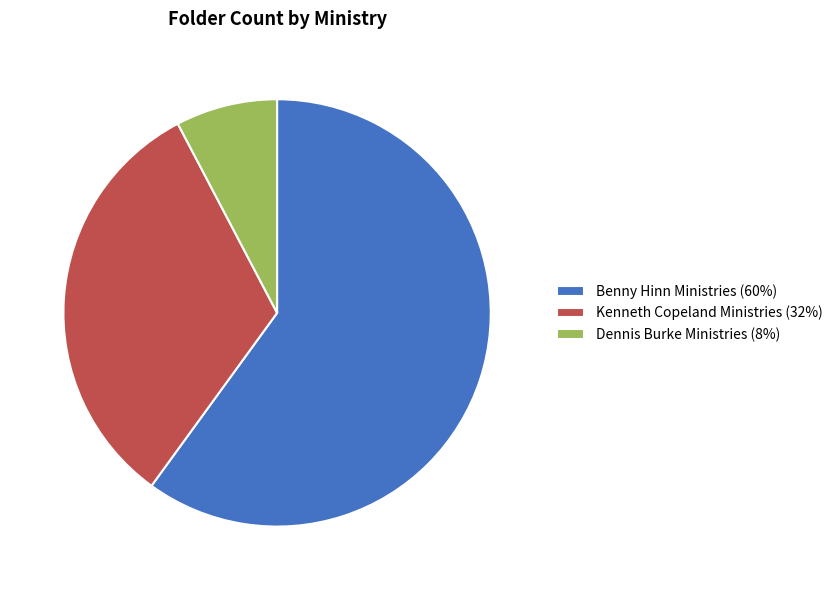

The Benny Hinn Ministries slice represents 52% of the pie. True or false?

False